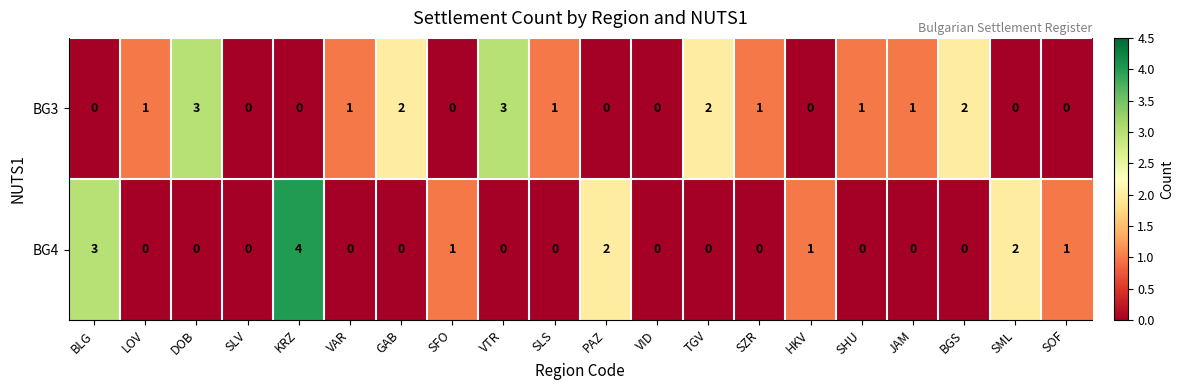

How many BG4 values are between 0 and 1?

16